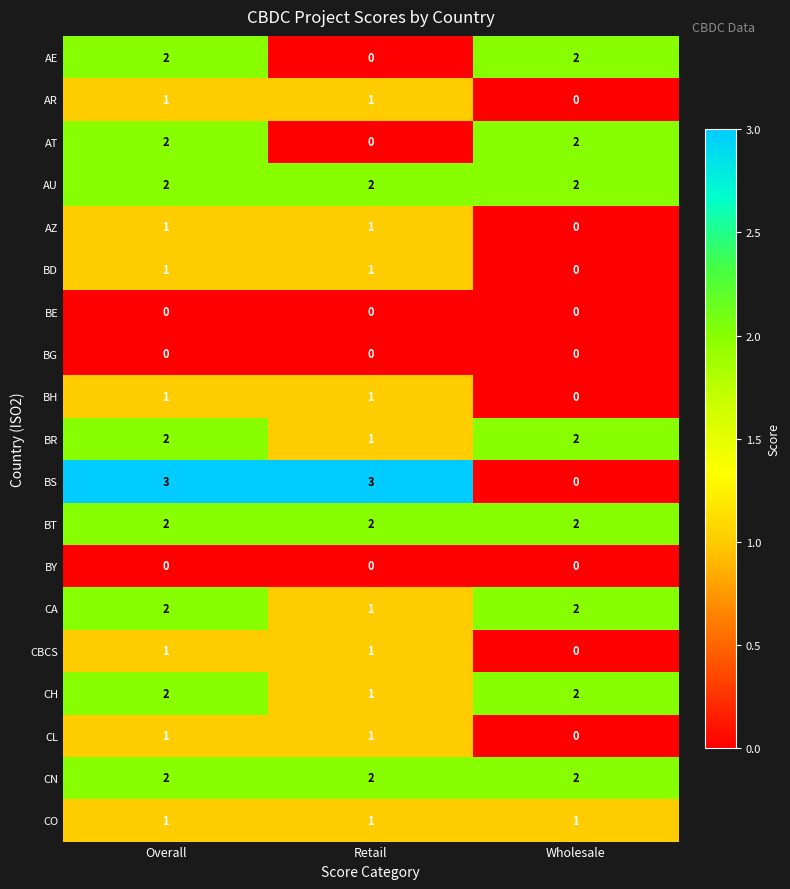

At which label is CA closest to 1?

Retail